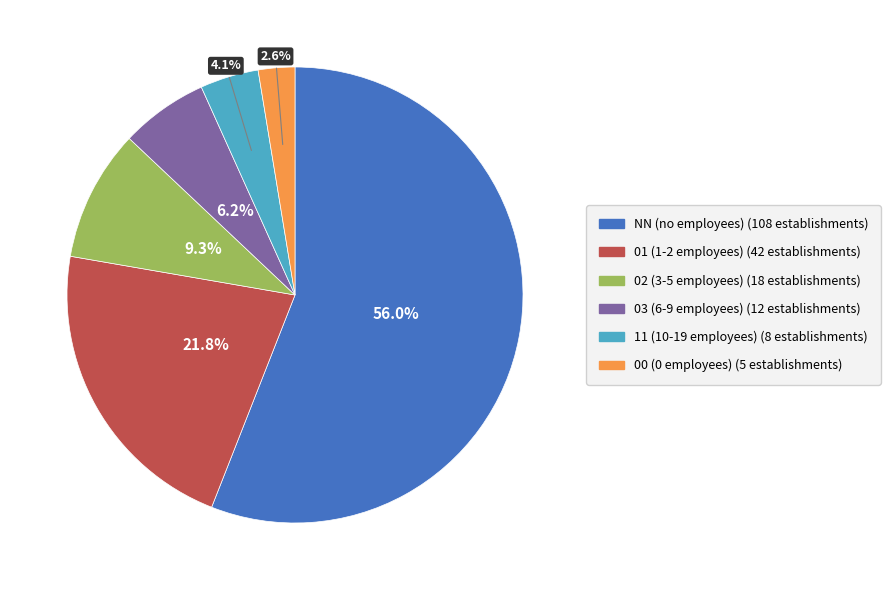

Approximately how many times larger is the value at NN compared to 01?

2.6